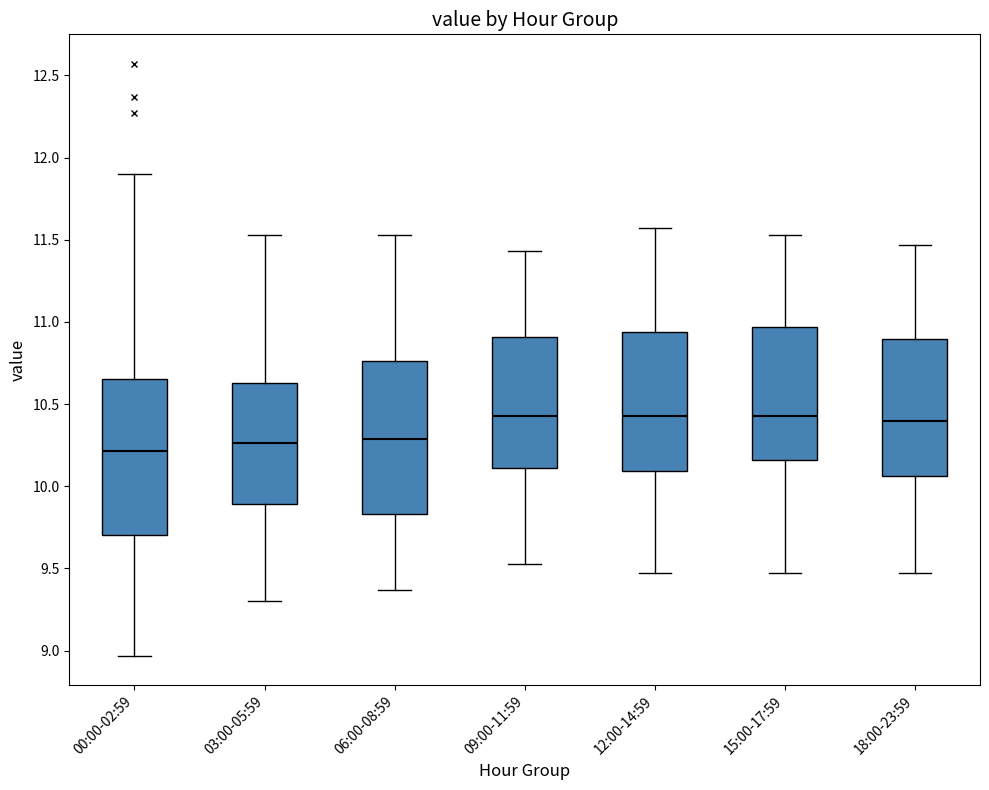

Reading left to right, read every box against the y-axis: the position of its median line, the range the box covers, and the ends of its whiskers. The values are not printed on the chart, so give them approximately, as read against the axis.

00:00-02:59: median 10.20, box 9.70 to 10.65, whiskers 8.95 to 11.90
03:00-05:59: median 10.25, box 9.90 to 10.65, whiskers 9.30 to 11.55
06:00-08:59: median 10.30, box 9.85 to 10.75, whiskers 9.35 to 11.55
09:00-11:59: median 10.45, box 10.10 to 10.90, whiskers 9.55 to 11.45
12:00-14:59: median 10.45, box 10.10 to 10.95, whiskers 9.45 to 11.55
15:00-17:59: median 10.45, box 10.15 to 10.95, whiskers 9.45 to 11.55
18:00-23:59: median 10.40, box 10.05 to 10.90, whiskers 9.45 to 11.45